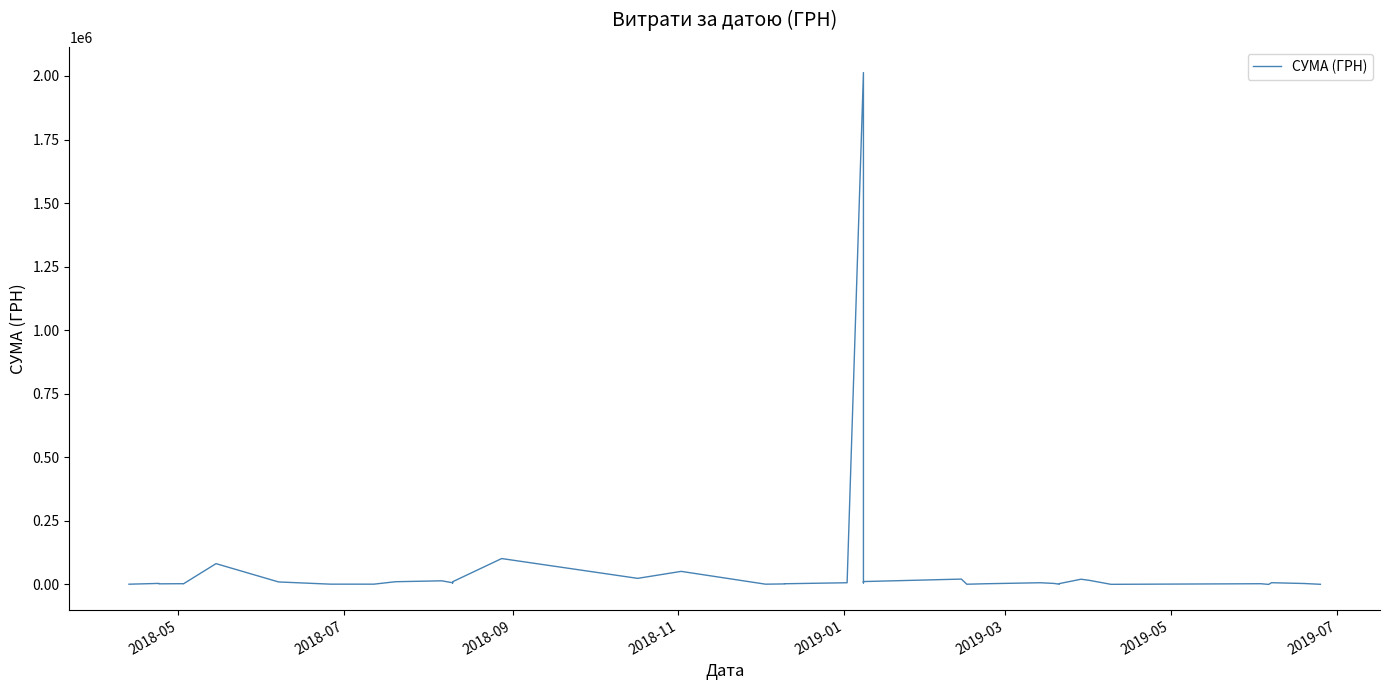

How many interior local peaks (higher than both neighbors) does the data have?

12